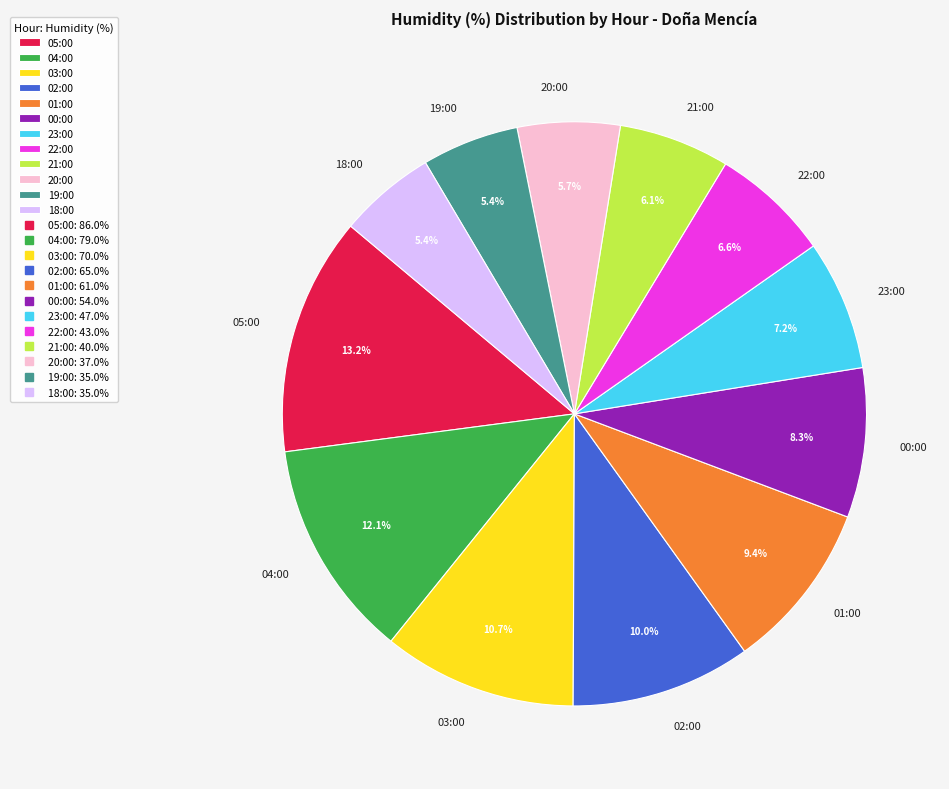

Between 20:00 and 23:00, which is larger?

23:00